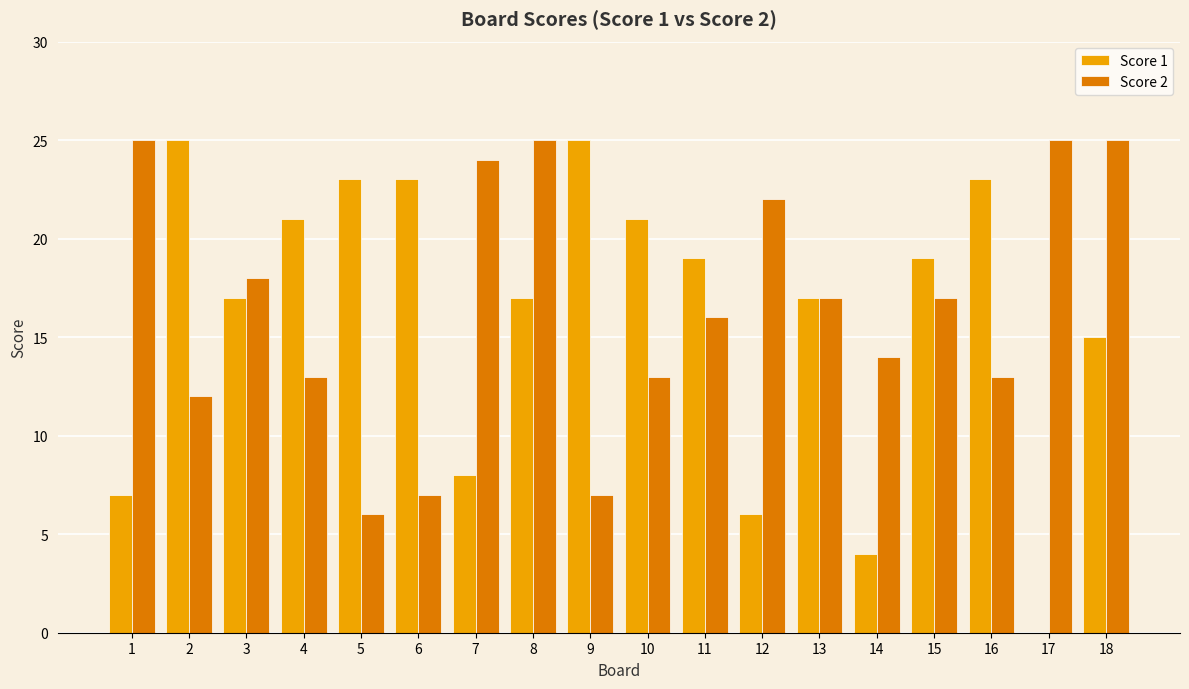

Reading left to right, list all the values displayed in this chart.

Score 1: 1=7	2=25	3=17	4=21	5=23	6=23	7=8	8=17	9=25	10=21	11=19	12=6	13=17	14=4	15=19	16=23	17=0	18=15
Score 2: 1=25	2=12	3=18	4=13	5=6	6=7	7=24	8=25	9=7	10=13	11=16	12=22	13=17	14=14	15=17	16=13	17=25	18=25